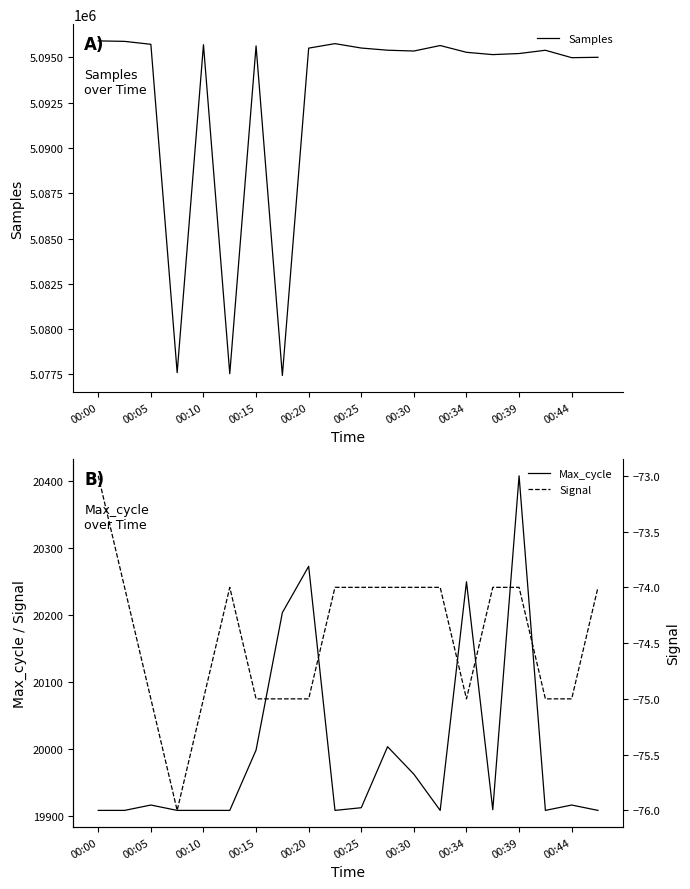

What is the smallest value displayed?

-76